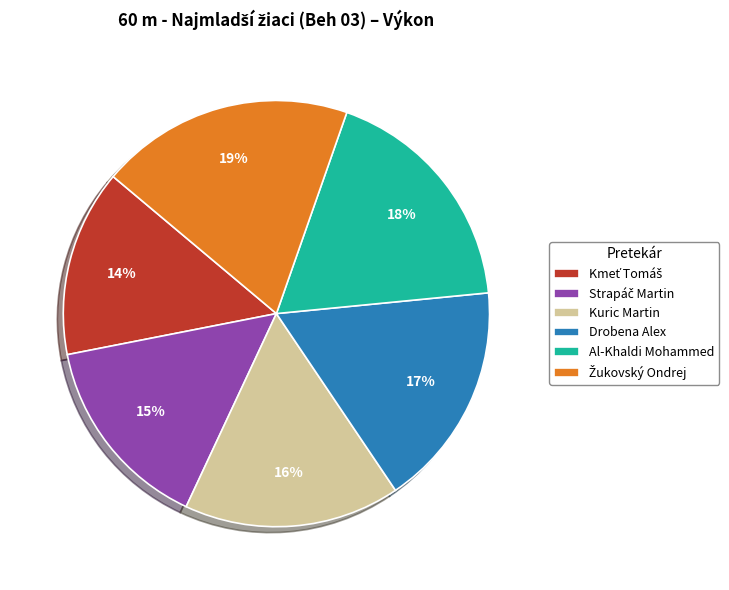

Does Kuric Martin represent more than half of the total?

No